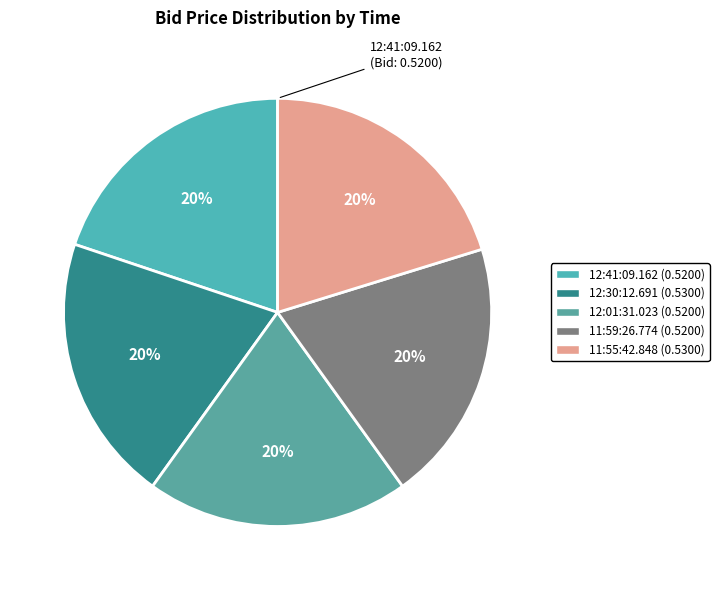

Does 11:59:26.774 account for over 50% of the chart?

No